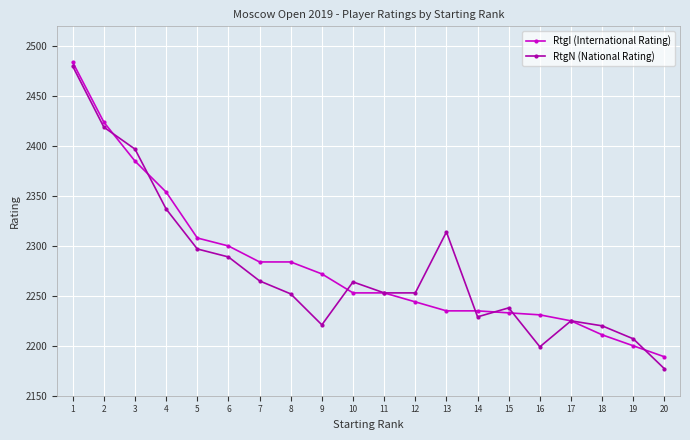

What is the smallest value displayed?

2177